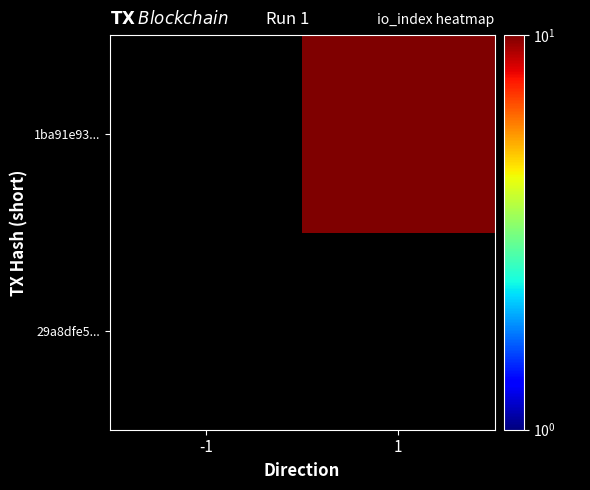

Rank the series by their average value, from highest to lowest.

29a8dfe5..., 1ba91e93...